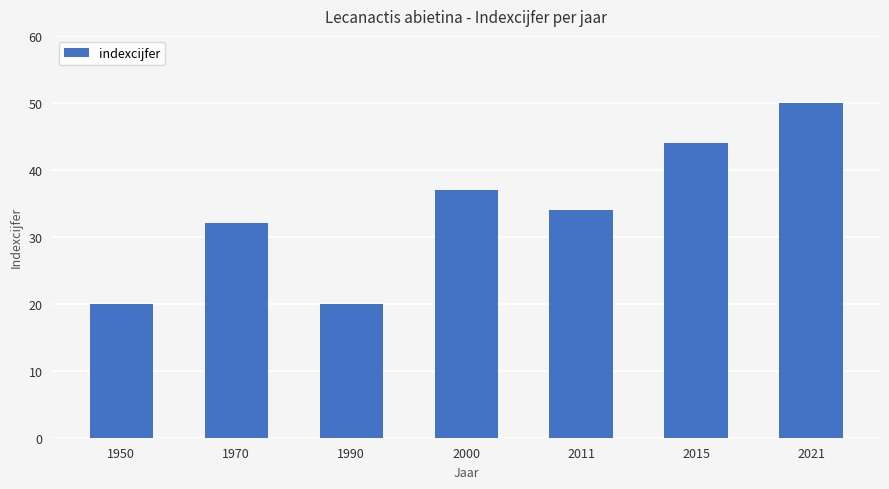

Where does the data first go above 34?

2000